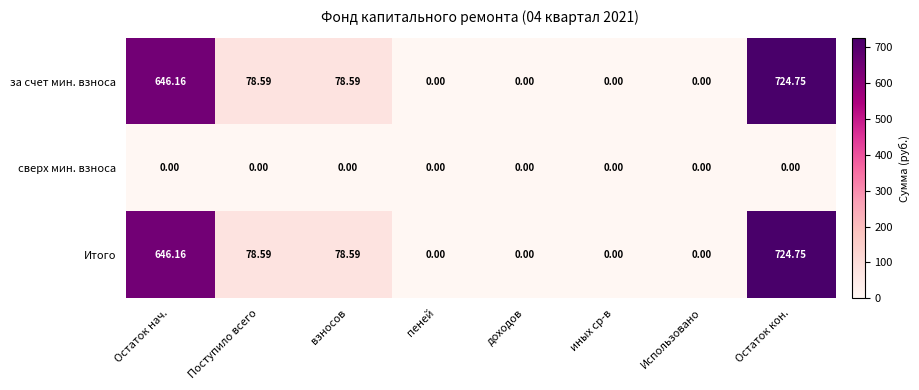

At which category is the sum across all series the highest?

Остаток кон.